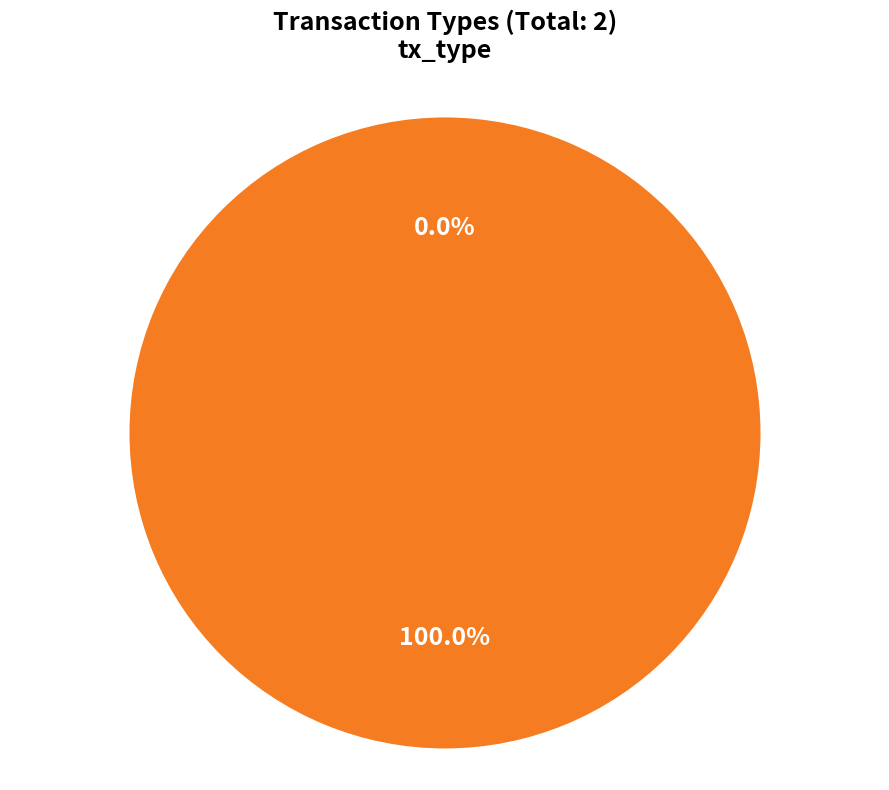

What is the change in value from Ticket to Regular?

+11